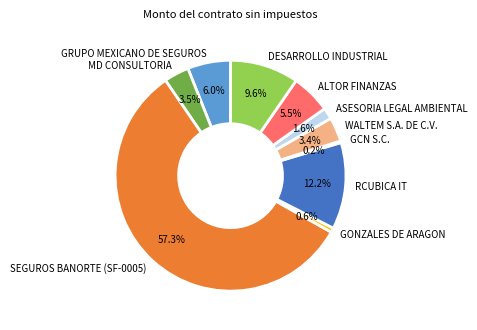

Between GONZALES DE ARAGON and GRUPO MEXICANO DE SEGUROS, which is larger?

GRUPO MEXICANO DE SEGUROS